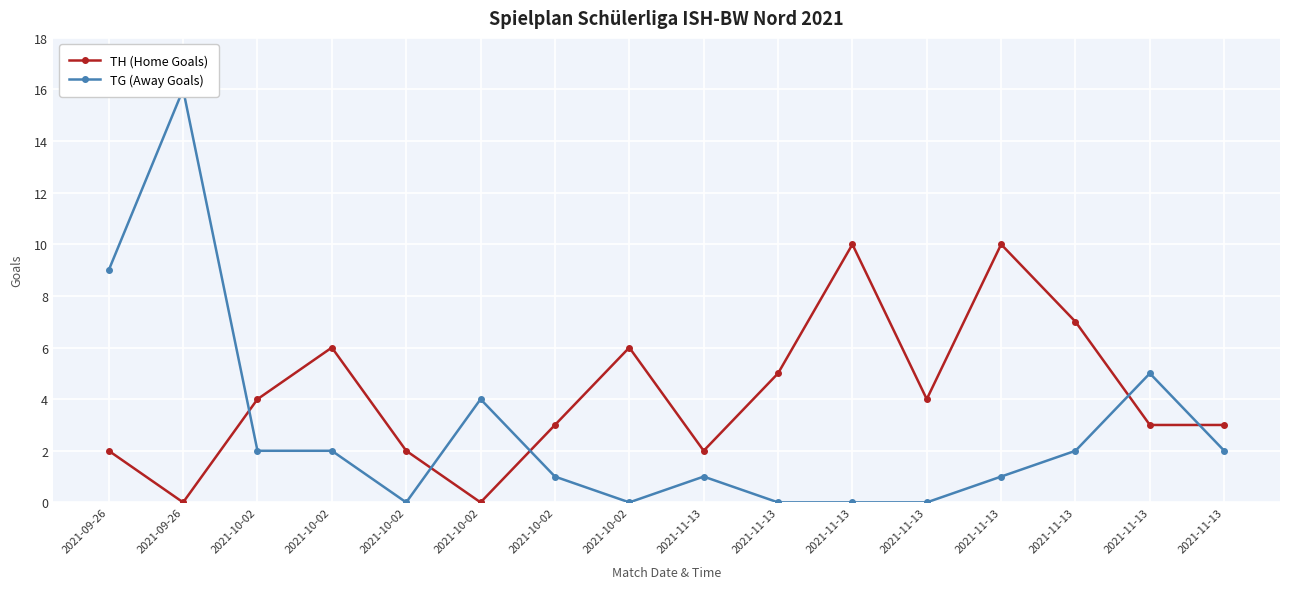

True or false: TH (Home Goals) has a value of 3 at 2021-09-26.

False